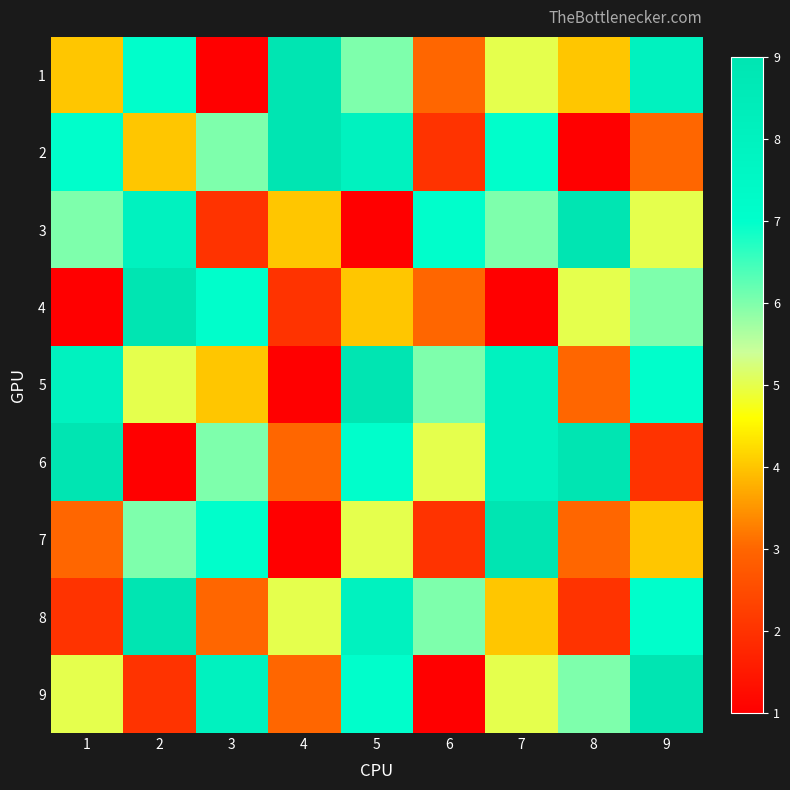

Rank the series by their maximum value, from highest to lowest.

1, 2, 3, 4, 5, 6, 7, 8, 9